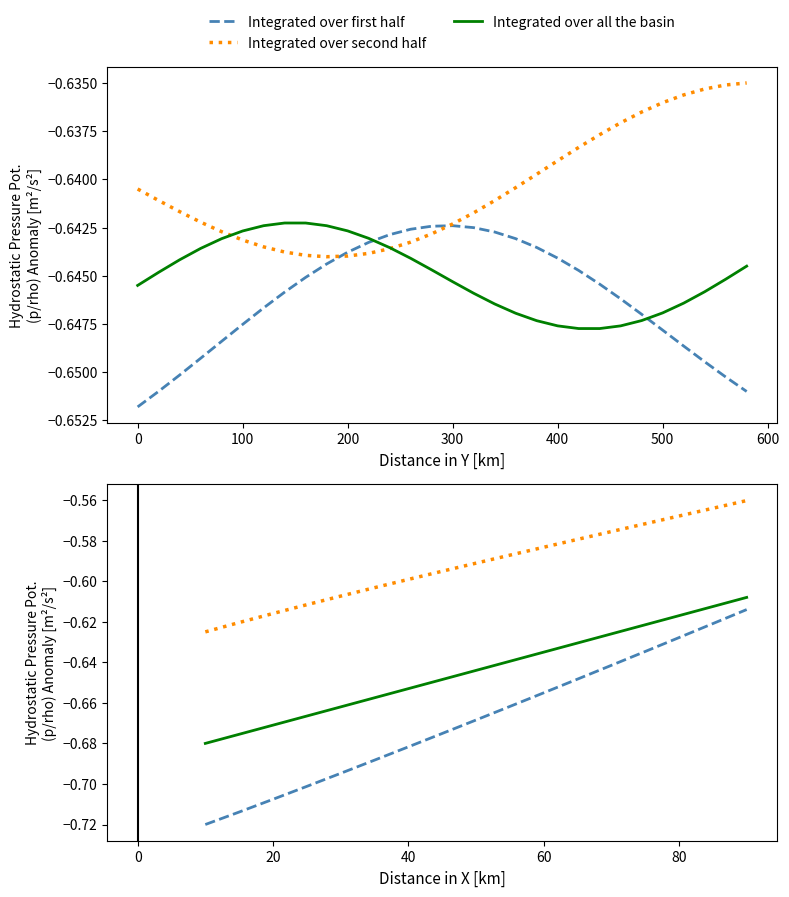

Rank the series by their maximum value, from highest to lowest.

Integrated over second half, Integrated over all the basin, Integrated over first half